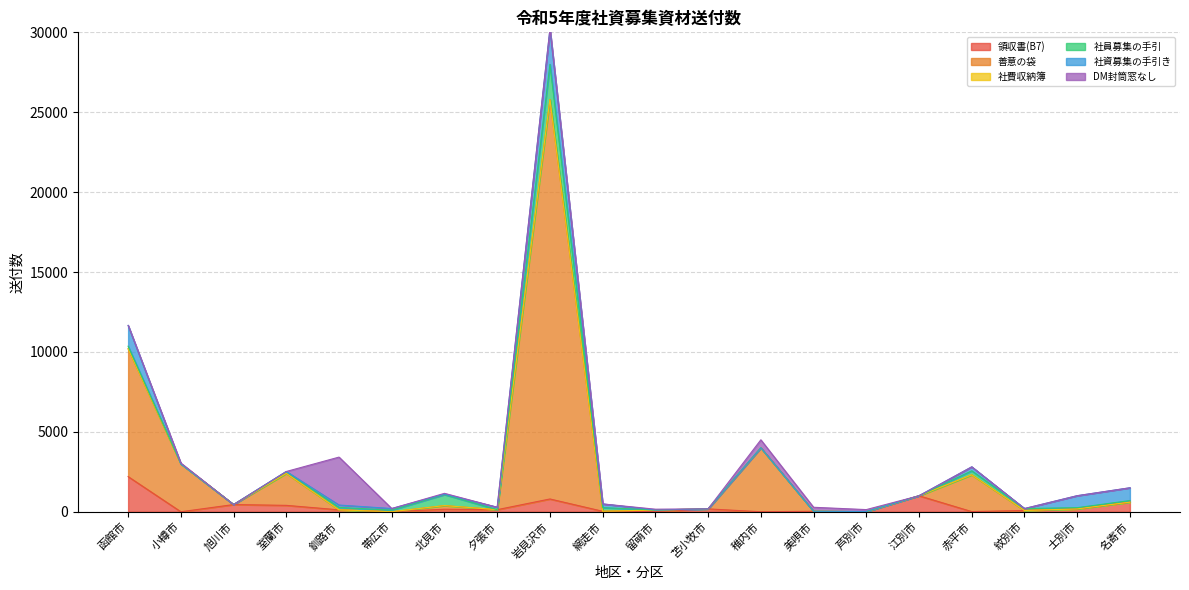

What is the sum of the 社資募集の手引き values at 夕張市 and 江別市?

150